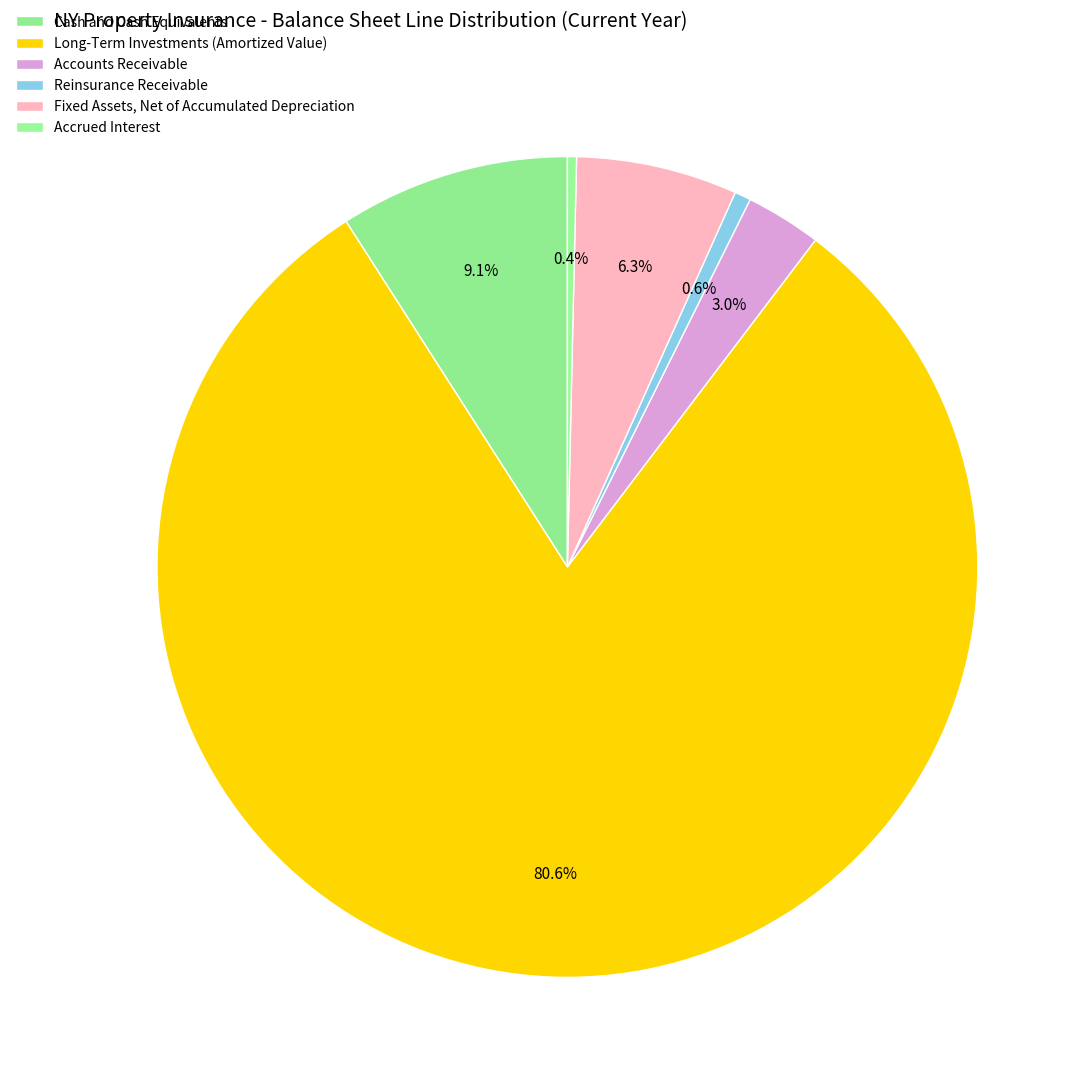

Does Reinsurance Receivable represent more than half of the total?

No